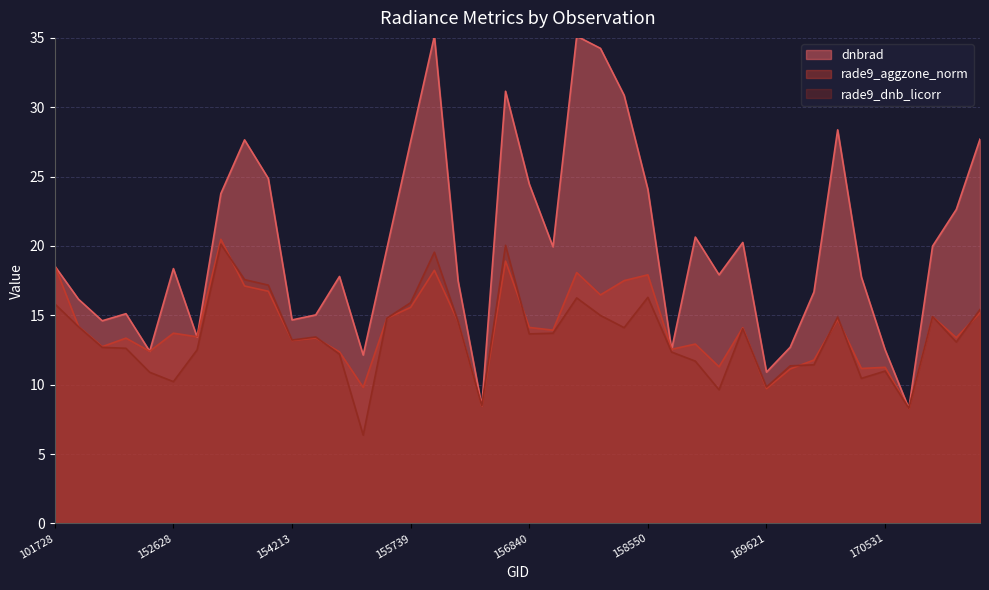

How many distinct data groups are displayed?

3